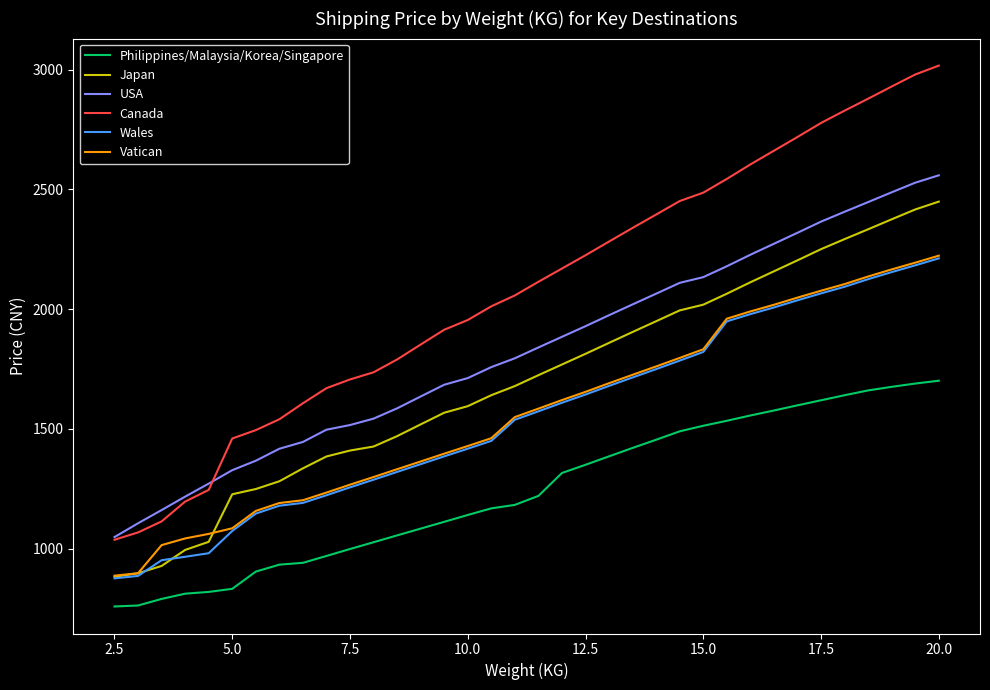

True or false: Vatican and USA cross at least once.

False